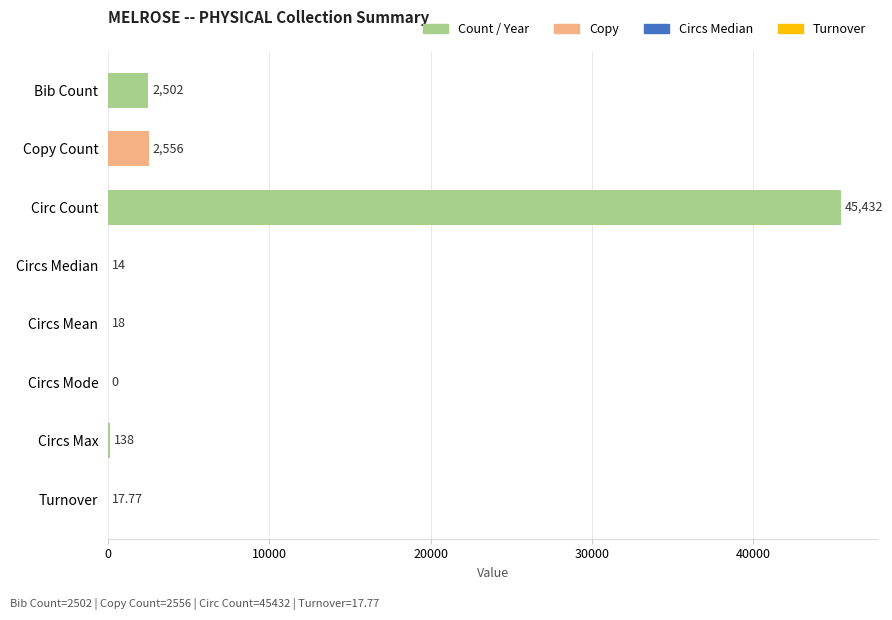

Which category has the highest value across all series?

Circ Count